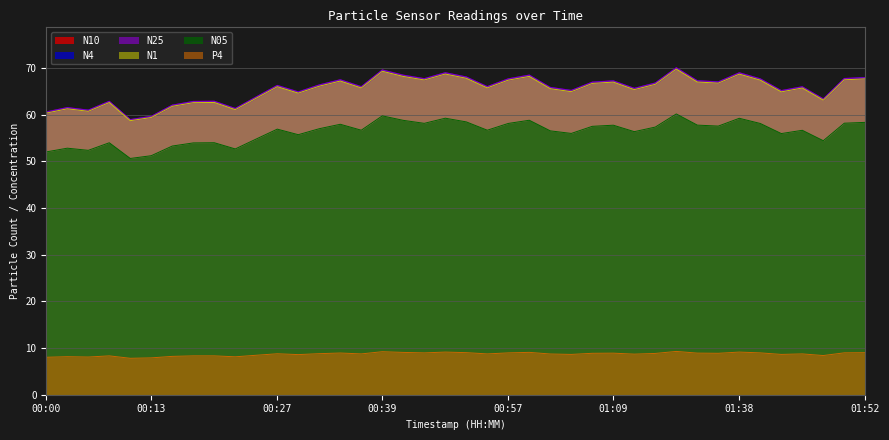

At which label is N4 closest to 64?

00:25